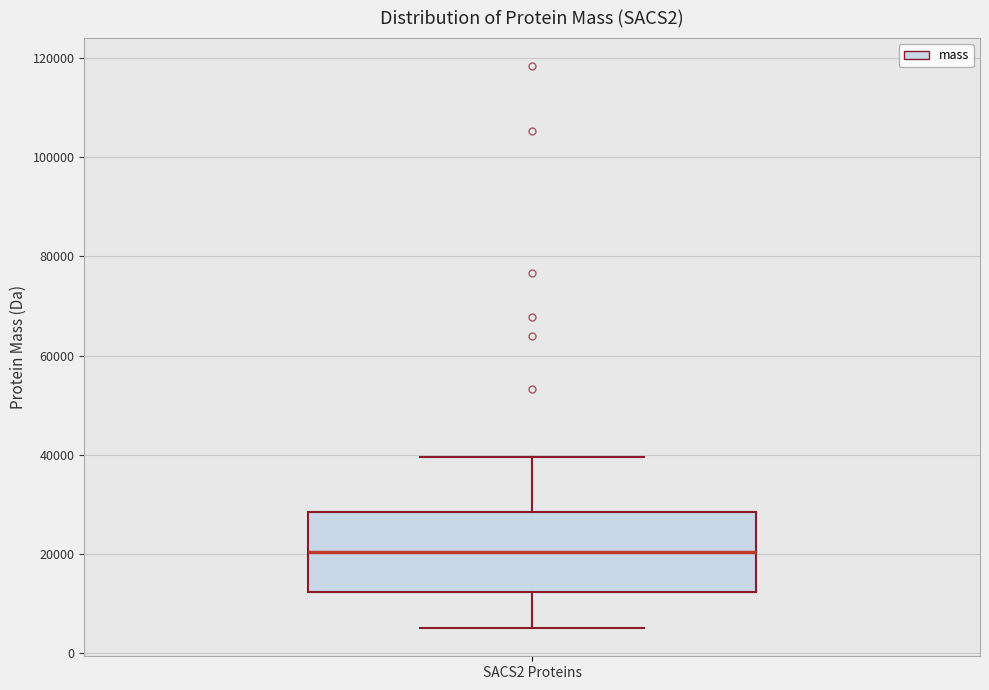

Read this box plot against the y-axis: the position of the median line, the range covered by the box, and the ends of both whiskers. The values are not printed on the chart, so give them approximately, as read against the axis.

median 20000, box 12000 to 28000, whiskers 6000 to 40000